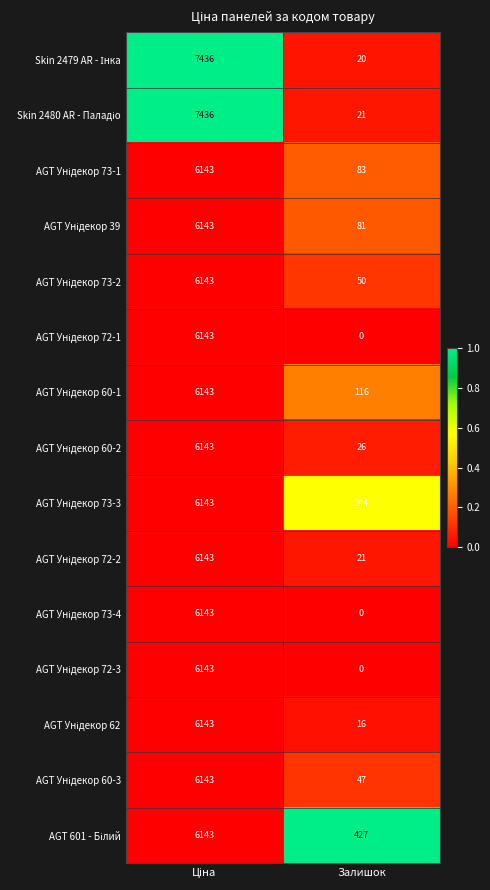

At which category does the chart reach its minimum across all series?

Залишок